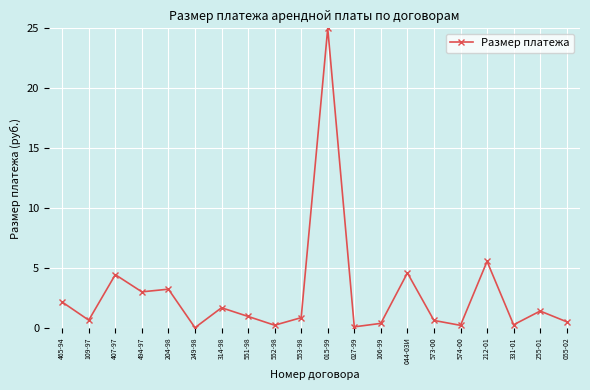

The value at 551-98 is 0.9. True or false?

True